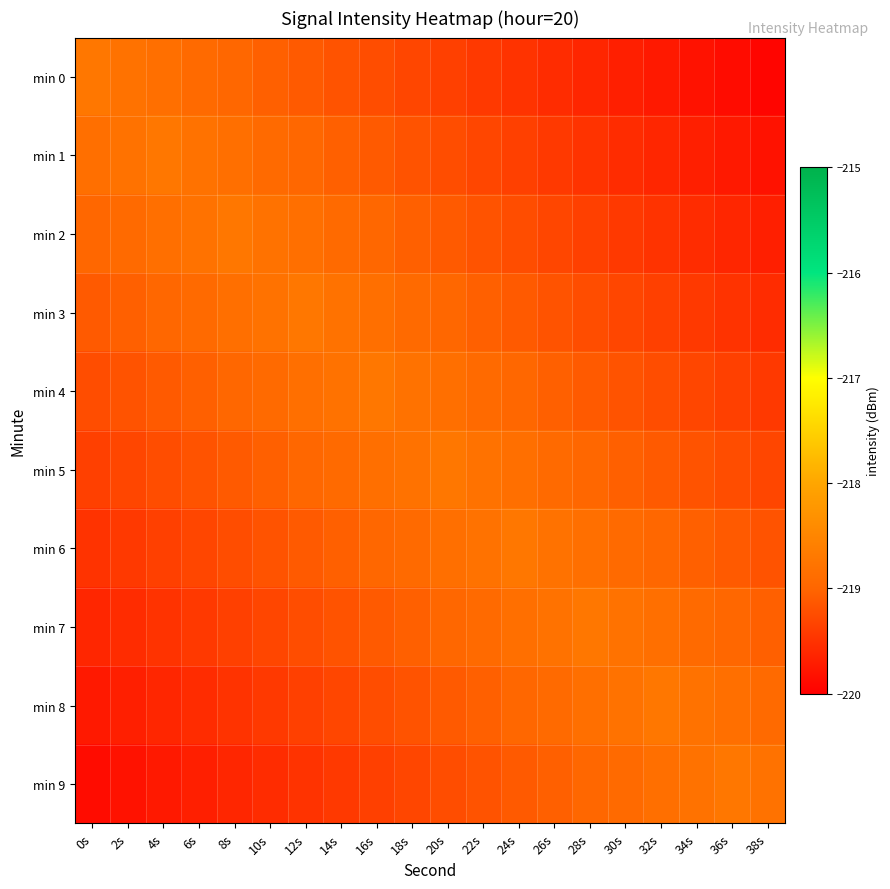

Reading left to right, what are all the values shown in this chart?

min 0: 0s=-218.7	2s=-218.8	4s=-218.9	6s=-218.9	8s=-219.0	10s=-219.0	12s=-219.1	14s=-219.2	16s=-219.2	18s=-219.3	20s=-219.4	22s=-219.4	24s=-219.5	26s=-219.6	28s=-219.6	30s=-219.7	32s=-219.7	34s=-219.8	36s=-219.9	38s=-219.9
min 1: 0s=-218.9	2s=-218.8	4s=-218.7	6s=-218.8	8s=-218.9	10s=-218.9	12s=-219.0	14s=-219.0	16s=-219.1	18s=-219.2	20s=-219.2	22s=-219.3	24s=-219.4	26s=-219.4	28s=-219.5	30s=-219.6	32s=-219.6	34s=-219.7	36s=-219.7	38s=-219.8
min 2: 0s=-219.0	2s=-218.9	4s=-218.9	6s=-218.8	8s=-218.7	10s=-218.8	12s=-218.9	14s=-218.9	16s=-219.0	18s=-219.0	20s=-219.1	22s=-219.2	24s=-219.2	26s=-219.3	28s=-219.4	30s=-219.4	32s=-219.5	34s=-219.6	36s=-219.6	38s=-219.7
min 3: 0s=-219.1	2s=-219.0	4s=-219.0	6s=-218.9	8s=-218.9	10s=-218.8	12s=-218.7	14s=-218.8	16s=-218.9	18s=-218.9	20s=-219.0	22s=-219.0	24s=-219.1	26s=-219.2	28s=-219.2	30s=-219.3	32s=-219.4	34s=-219.4	36s=-219.5	38s=-219.6
min 4: 0s=-219.2	2s=-219.2	4s=-219.1	6s=-219.0	8s=-219.0	10s=-218.9	12s=-218.9	14s=-218.8	16s=-218.7	18s=-218.8	20s=-218.9	22s=-218.9	24s=-219.0	26s=-219.0	28s=-219.1	30s=-219.2	32s=-219.2	34s=-219.3	36s=-219.4	38s=-219.4
min 5: 0s=-219.4	2s=-219.3	4s=-219.2	6s=-219.2	8s=-219.1	10s=-219.0	12s=-219.0	14s=-218.9	16s=-218.9	18s=-218.8	20s=-218.7	22s=-218.8	24s=-218.9	26s=-218.9	28s=-219.0	30s=-219.0	32s=-219.1	34s=-219.2	36s=-219.2	38s=-219.3
min 6: 0s=-219.5	2s=-219.4	4s=-219.4	6s=-219.3	8s=-219.2	10s=-219.2	12s=-219.1	14s=-219.0	16s=-219.0	18s=-218.9	20s=-218.9	22s=-218.8	24s=-218.7	26s=-218.8	28s=-218.9	30s=-218.9	32s=-219.0	34s=-219.0	36s=-219.1	38s=-219.2
min 7: 0s=-219.6	2s=-219.6	4s=-219.5	6s=-219.4	8s=-219.4	10s=-219.3	12s=-219.2	14s=-219.2	16s=-219.1	18s=-219.0	20s=-219.0	22s=-218.9	24s=-218.9	26s=-218.8	28s=-218.7	30s=-218.8	32s=-218.9	34s=-218.9	36s=-219.0	38s=-219.0
min 8: 0s=-219.7	2s=-219.7	4s=-219.6	6s=-219.6	8s=-219.5	10s=-219.4	12s=-219.4	14s=-219.3	16s=-219.2	18s=-219.2	20s=-219.1	22s=-219.0	24s=-219.0	26s=-218.9	28s=-218.9	30s=-218.8	32s=-218.7	34s=-218.8	36s=-218.9	38s=-218.9
min 9: 0s=-219.9	2s=-219.8	4s=-219.7	6s=-219.7	8s=-219.6	10s=-219.6	12s=-219.5	14s=-219.4	16s=-219.4	18s=-219.3	20s=-219.2	22s=-219.2	24s=-219.1	26s=-219.0	28s=-219.0	30s=-218.9	32s=-218.9	34s=-218.8	36s=-218.7	38s=-218.8